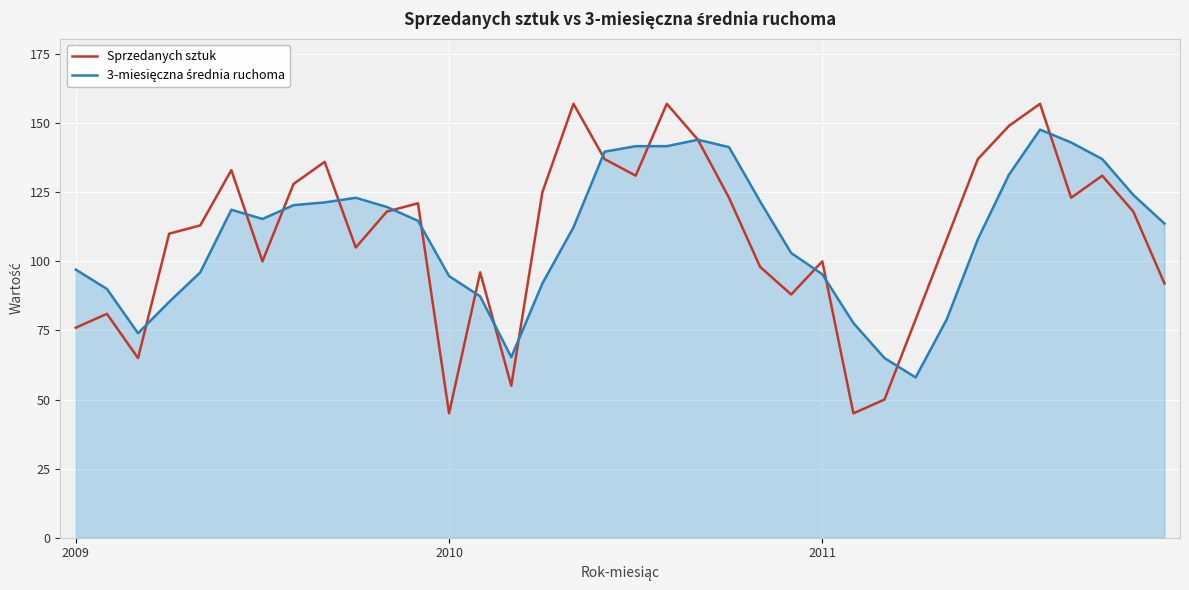

What is the highest value of the Sprzedanych sztuk series?

157.0